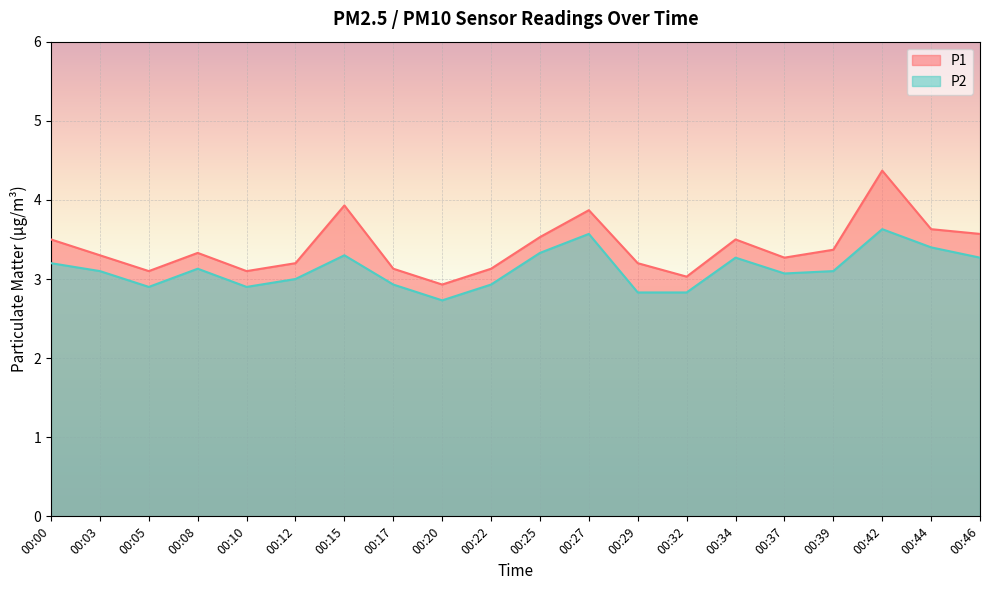

At which label is P1 closest to 3?

00:32